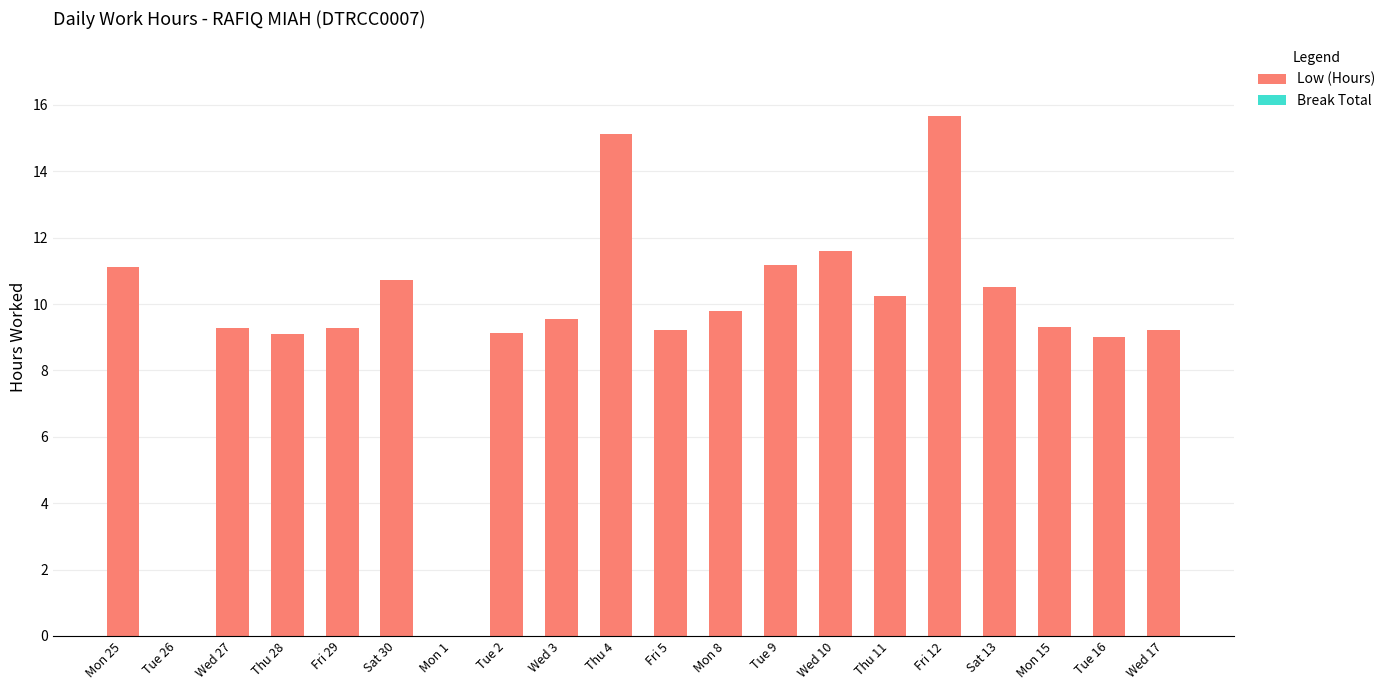

Approximately how many times larger is the value at Sat 30 compared to Tue 2?

1.2